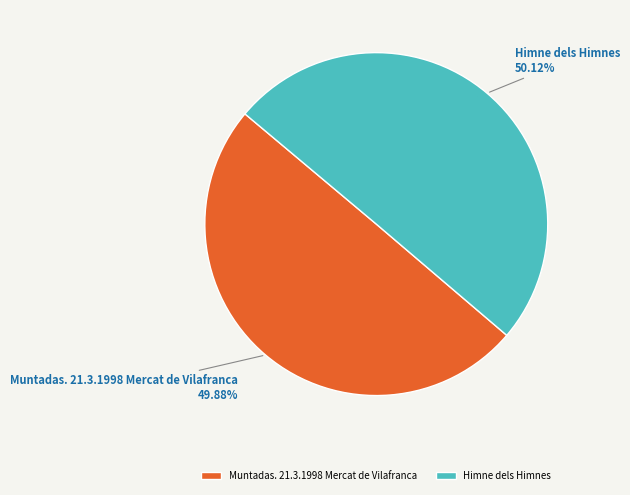

Is there any slice that represents more than half of the pie?

Yes